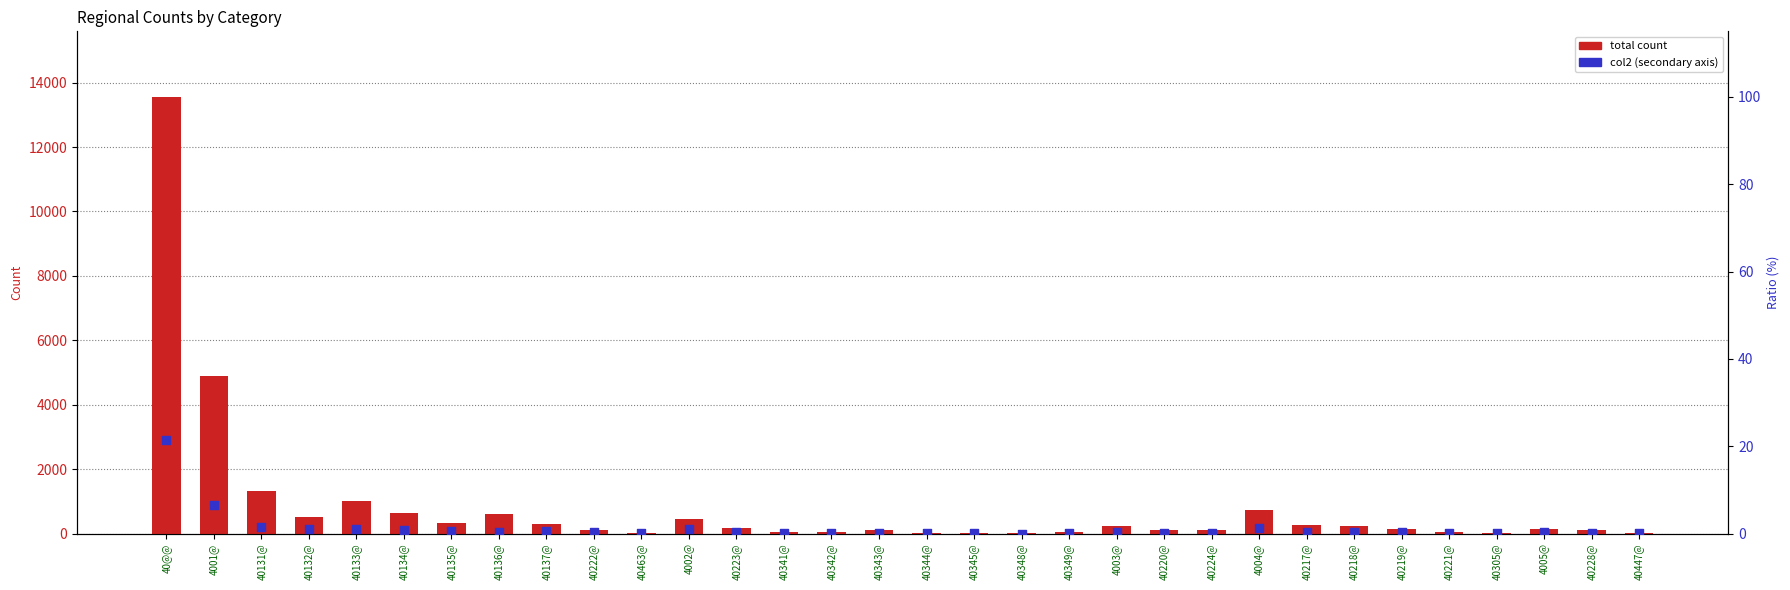

At how many categories does at least one series exceed 4075?

2